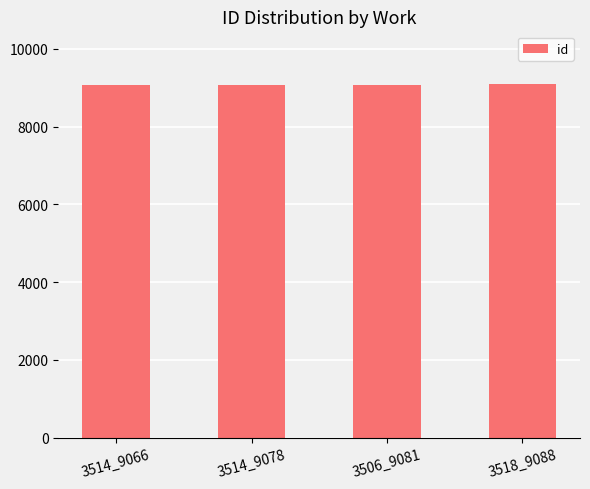

Is it true that the value at 3514_9066 is 9066?

True